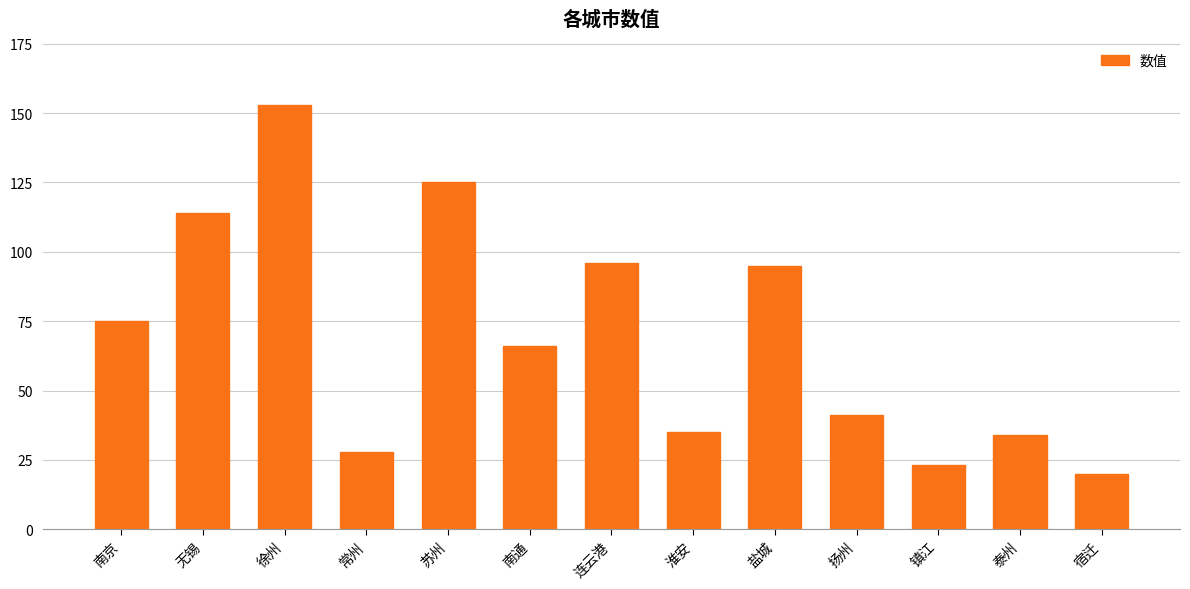

What is the label of the 2nd bar from the right?

泰州